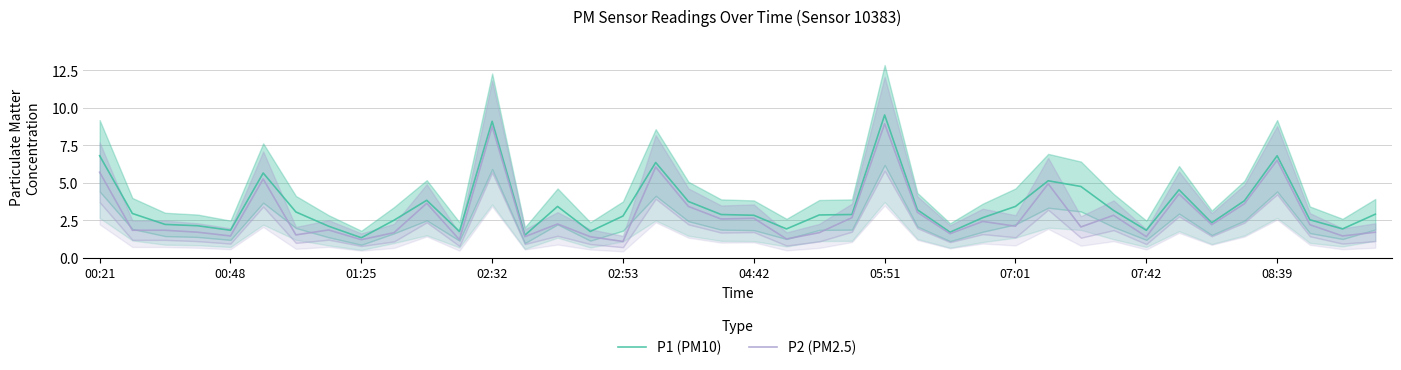

What is the difference between the maximum and minimum values in the P2 (PM2.5) series?

7.8